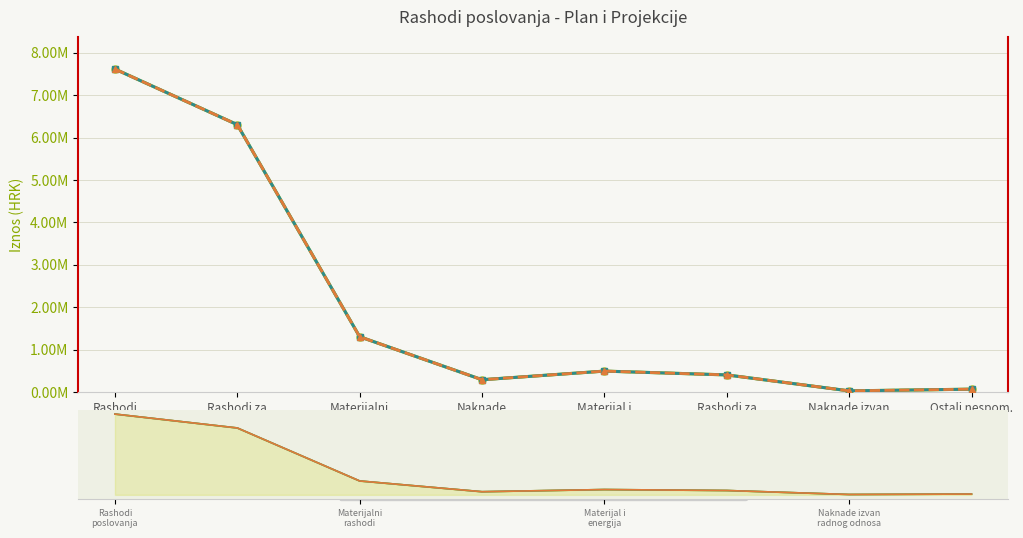

What is the highest value of the Projekcija 2019. series?

7613373.0